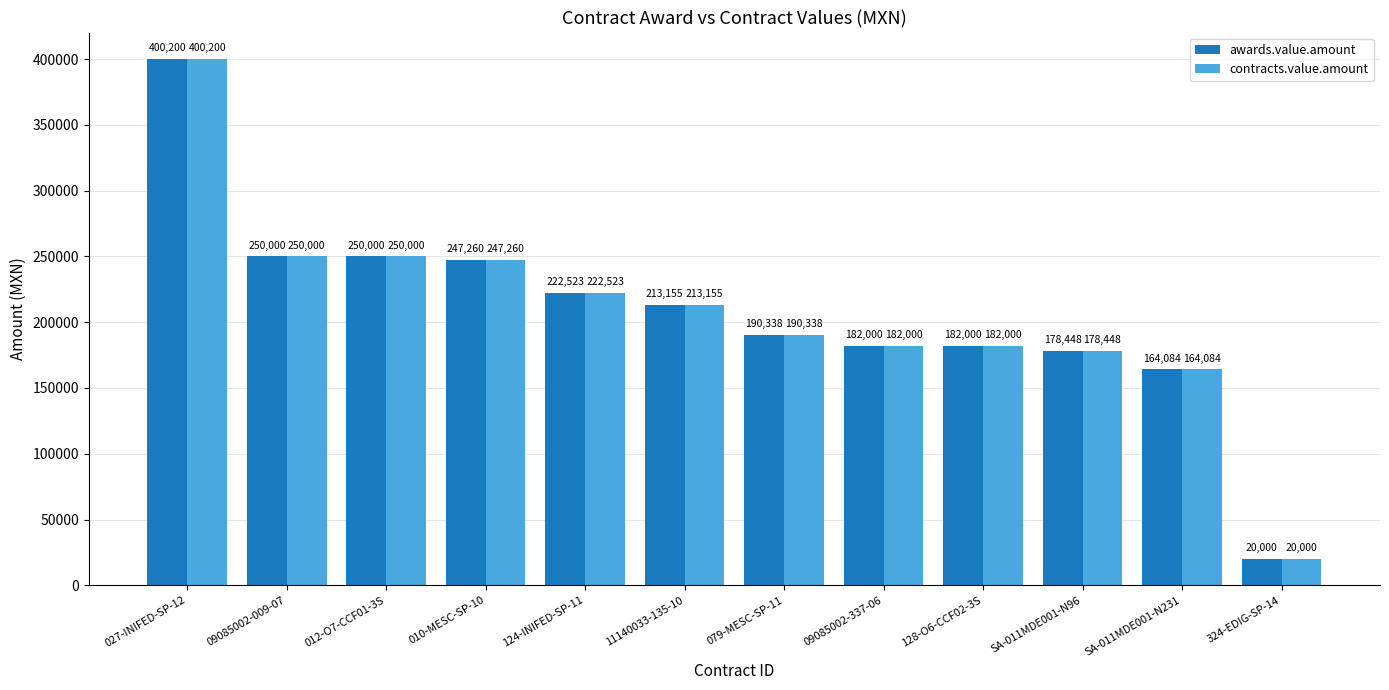

Is the value of awards.value.amount at SA-011MDE001-N231 greater than the value of contracts.value.amount at 027-INIFED-SP-12?

No